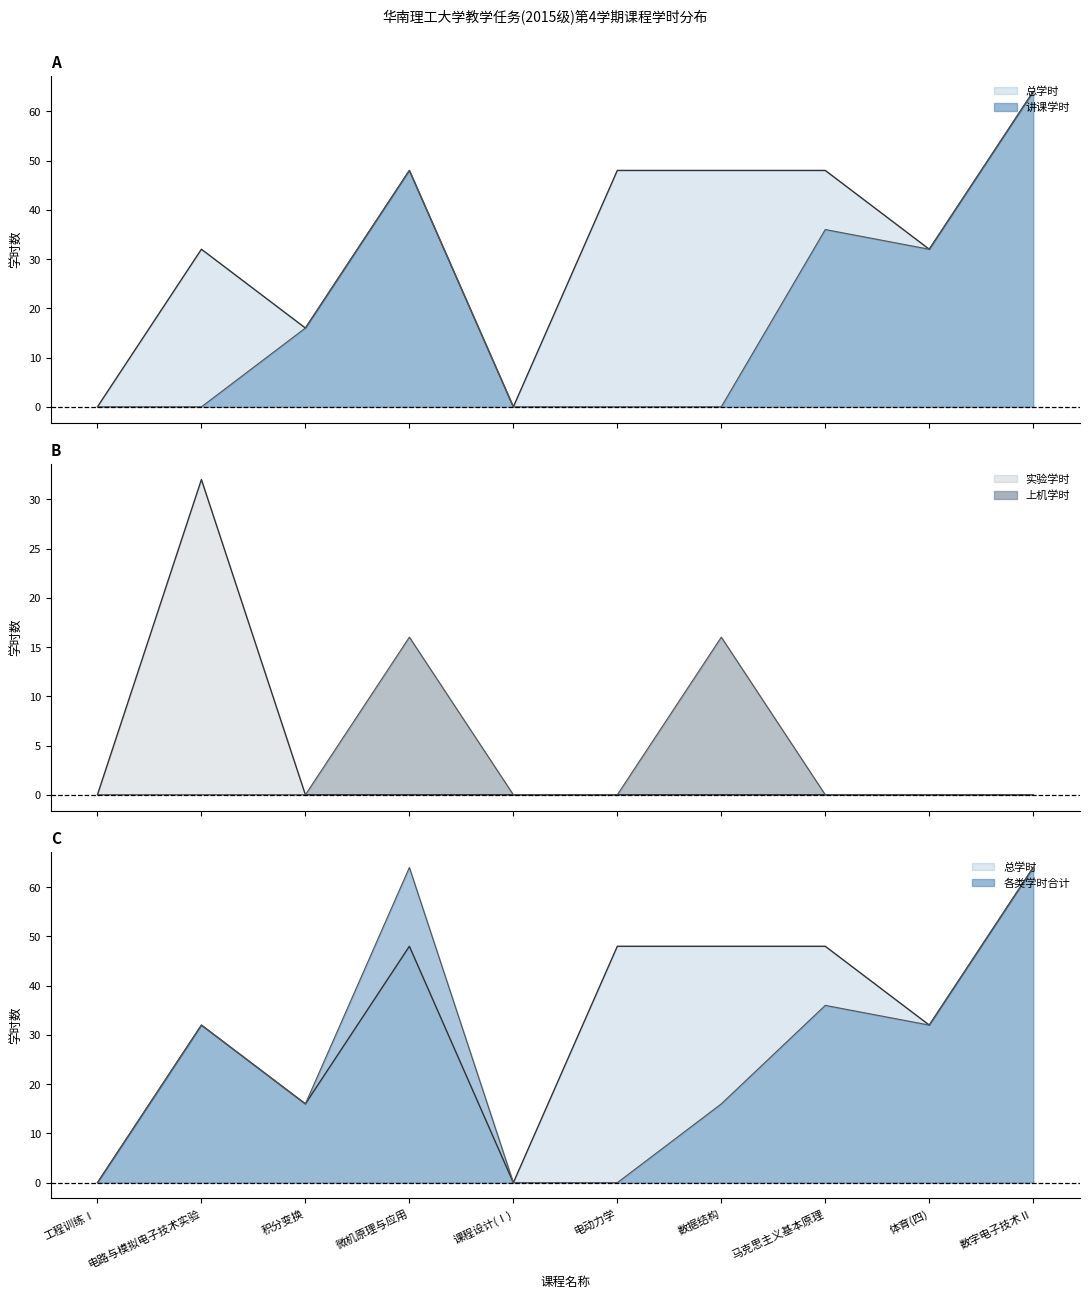

Reading right to left, what are all the values shown in this chart?

总学时: 数字电子技术Ⅱ=64	体育(四)=32	马克思主义基本原理=48	数据结构=48	电动力学=48	课程设计(Ⅰ)=0	微机原理与应用=48	积分变换=16	电路与模拟电子技术实验=32	工程训练Ⅰ=0
讲课学时: 数字电子技术Ⅱ=64	体育(四)=32	马克思主义基本原理=36	数据结构=0	电动力学=0	课程设计(Ⅰ)=0	微机原理与应用=48	积分变换=16	电路与模拟电子技术实验=0	工程训练Ⅰ=0
实验学时: 数字电子技术Ⅱ=0	体育(四)=0	马克思主义基本原理=0	数据结构=0	电动力学=0	课程设计(Ⅰ)=0	微机原理与应用=0	积分变换=0	电路与模拟电子技术实验=32	工程训练Ⅰ=0
上机学时: 数字电子技术Ⅱ=0	体育(四)=0	马克思主义基本原理=0	数据结构=16	电动力学=0	课程设计(Ⅰ)=0	微机原理与应用=16	积分变换=0	电路与模拟电子技术实验=0	工程训练Ⅰ=0